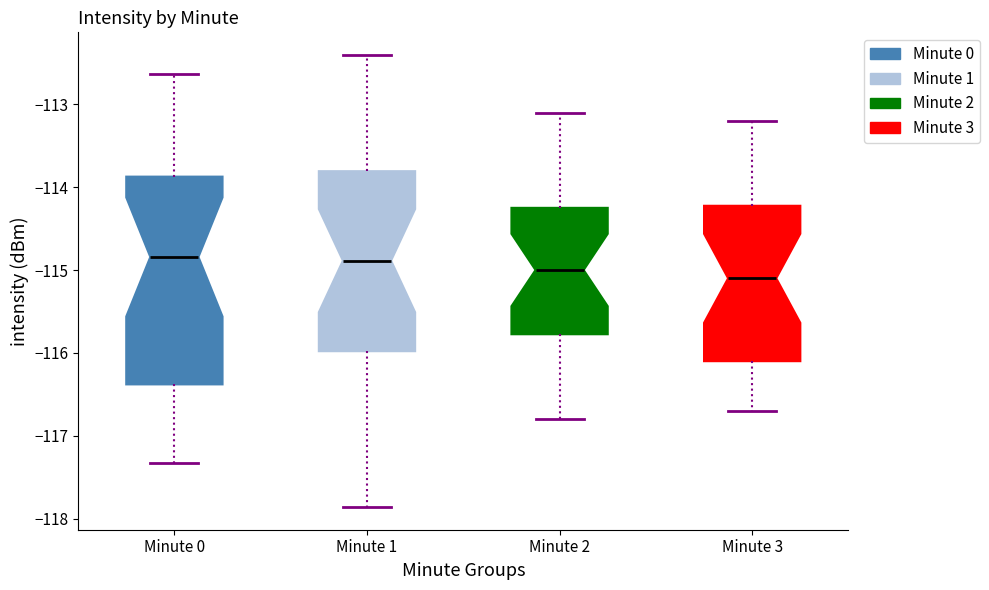

Which box is the tallest, from its lower edge to its upper edge?

Minute 0